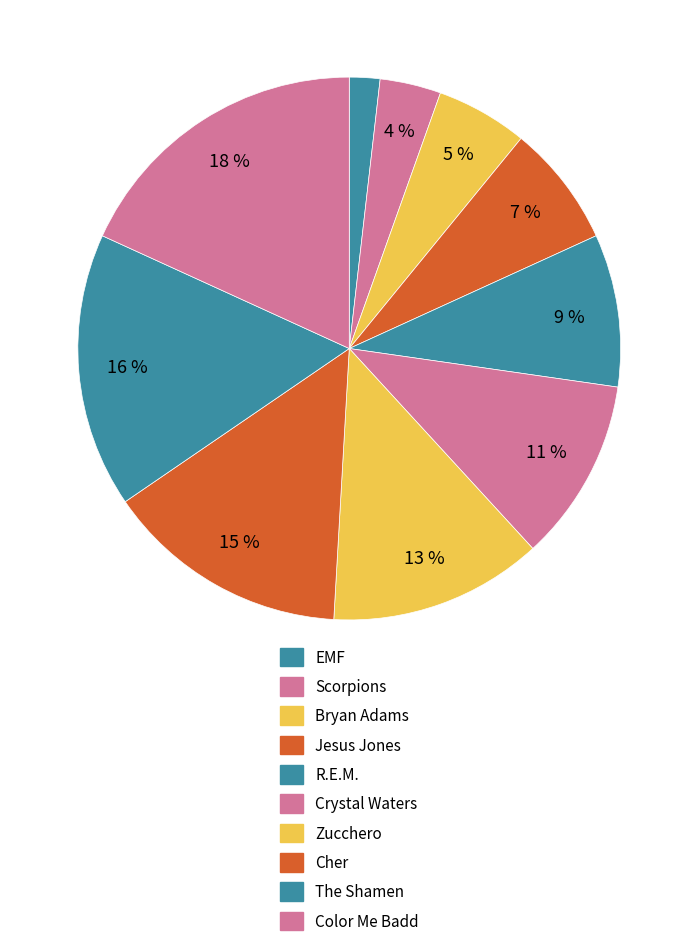

Does Crystal Waters represent more than half of the total?

No